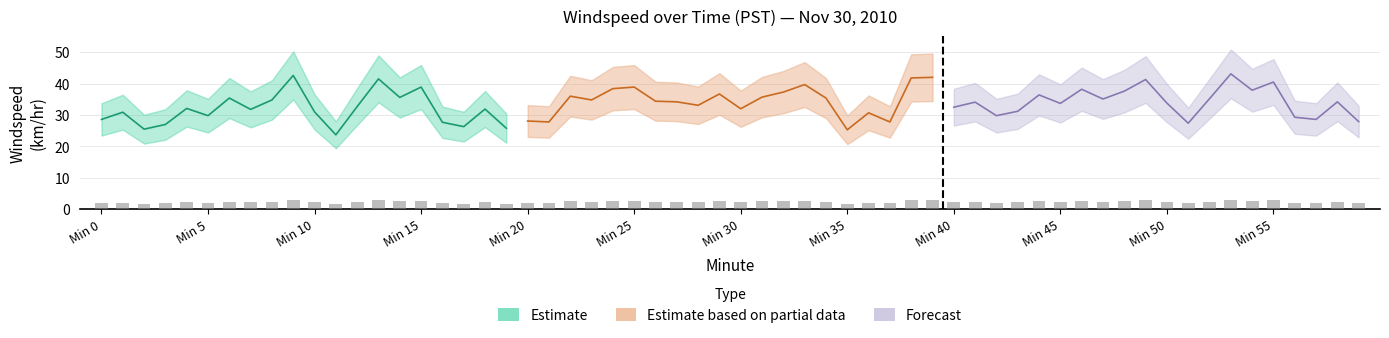

What is the minimum value for Estimate?

23.7